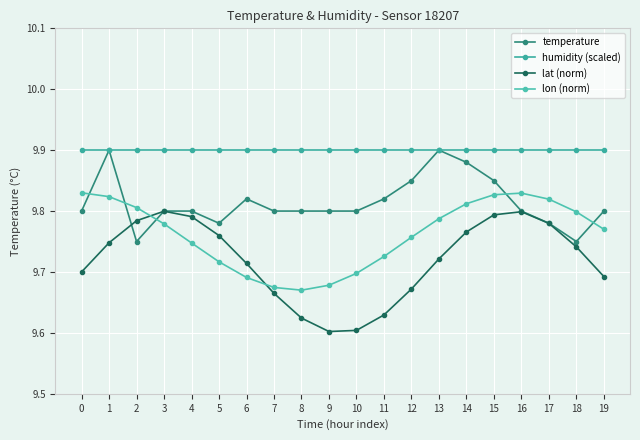

Where is lon (norm) nearest to the value 9?

8